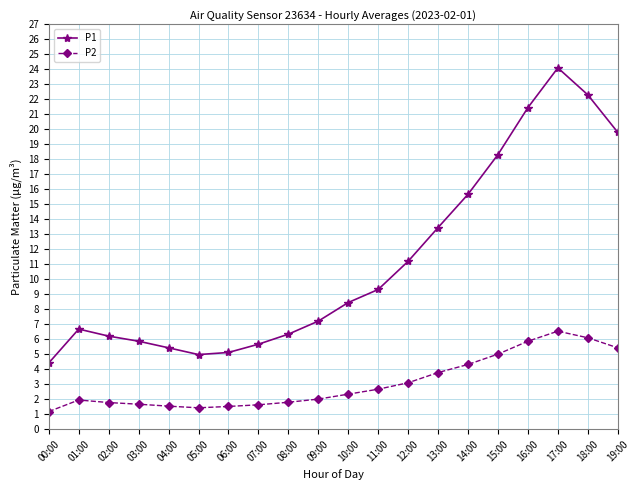

What is the label of the 4th point from the left?

03:00